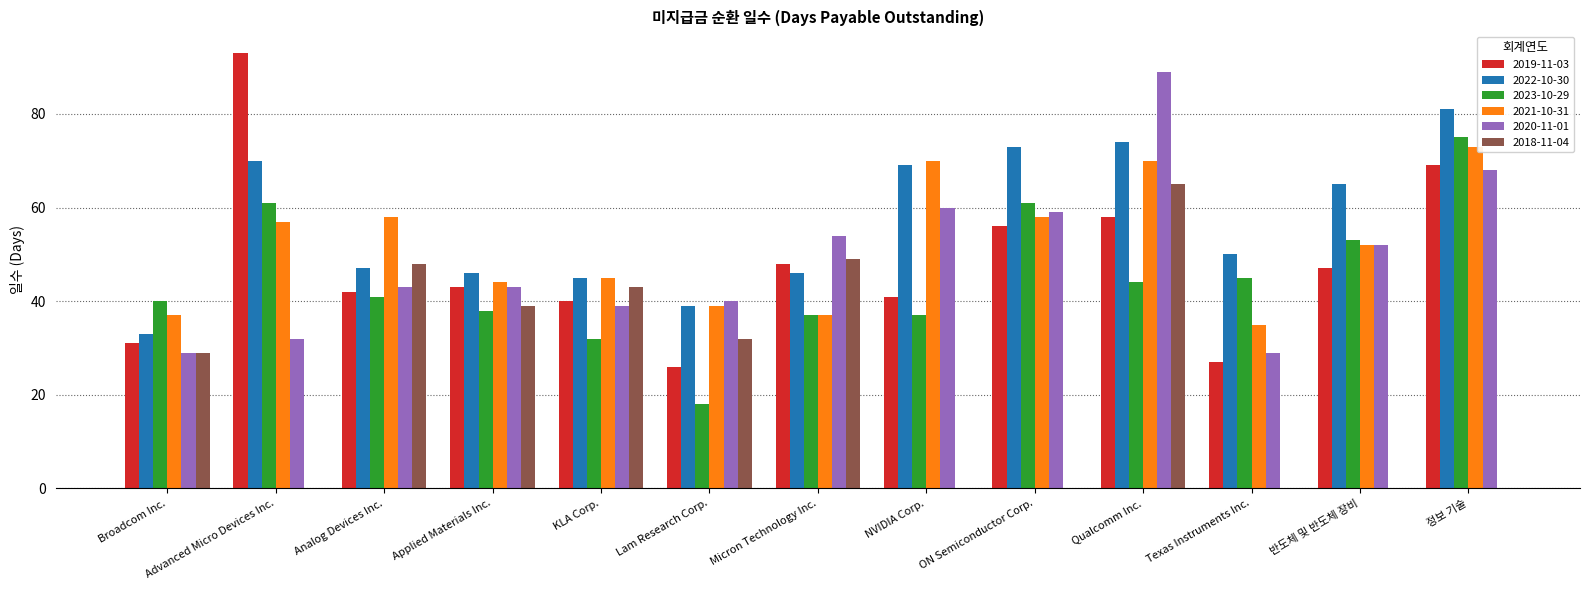

Reading left to right, list all the values displayed in this chart.

2019-11-03: 31	93	42	43	40	26	48	41	56	58	27	47	69
2022-10-30: 33	70	47	46	45	39	46	69	73	74	50	65	81
2023-10-29: 40	61	41	38	32	18	37	37	61	44	45	53	75
2021-10-31: 37	57	58	44	45	39	37	70	58	70	35	52	73
2020-11-01: 29	32	43	43	39	40	54	60	59	89	29	52	68
2018-11-04: 29	0	48	39	43	32	49	0	0	65	0	0	0